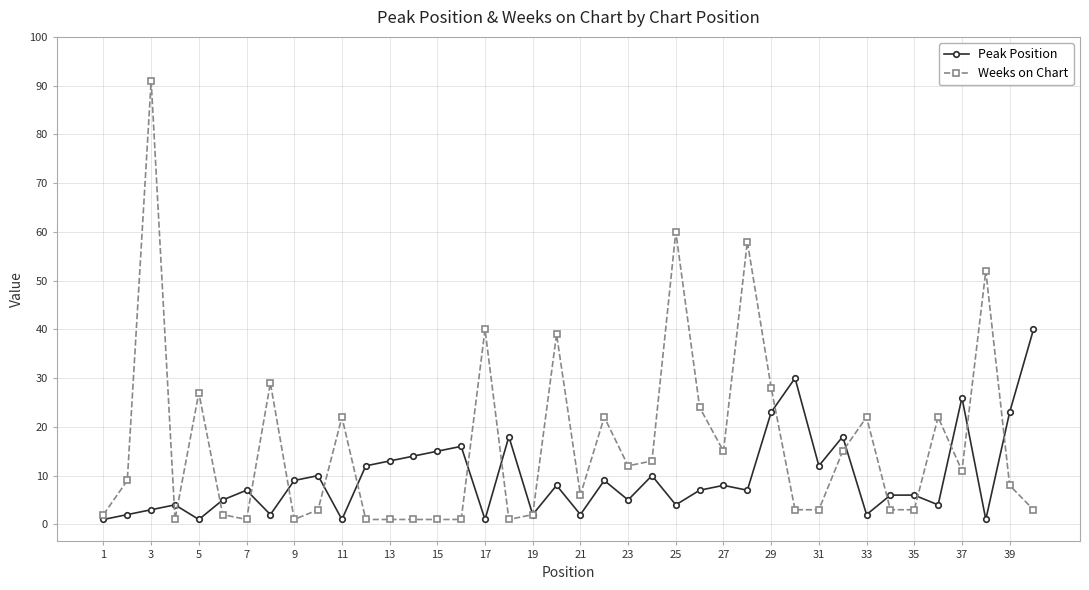

Which series has the largest range (max minus min)?

Weeks on Chart